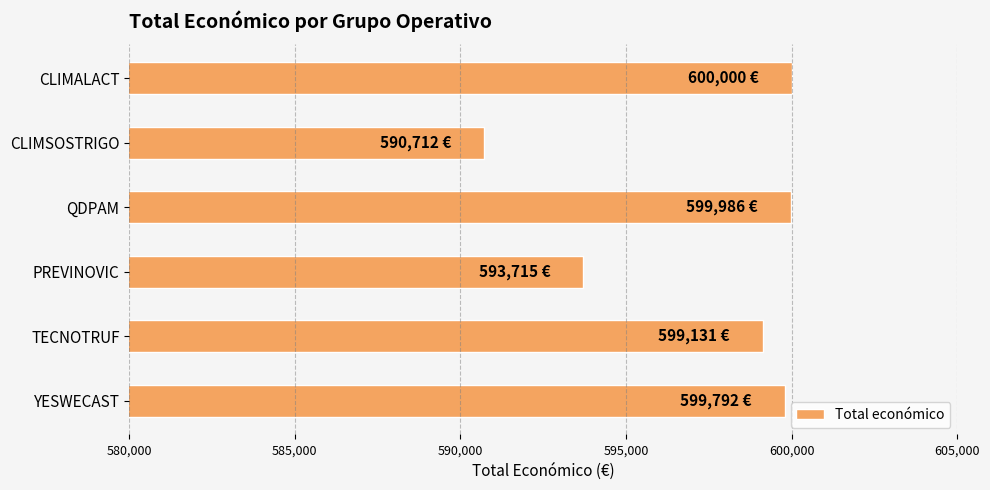

Read the value at CLIMALACT, to the nearest 100.

600000